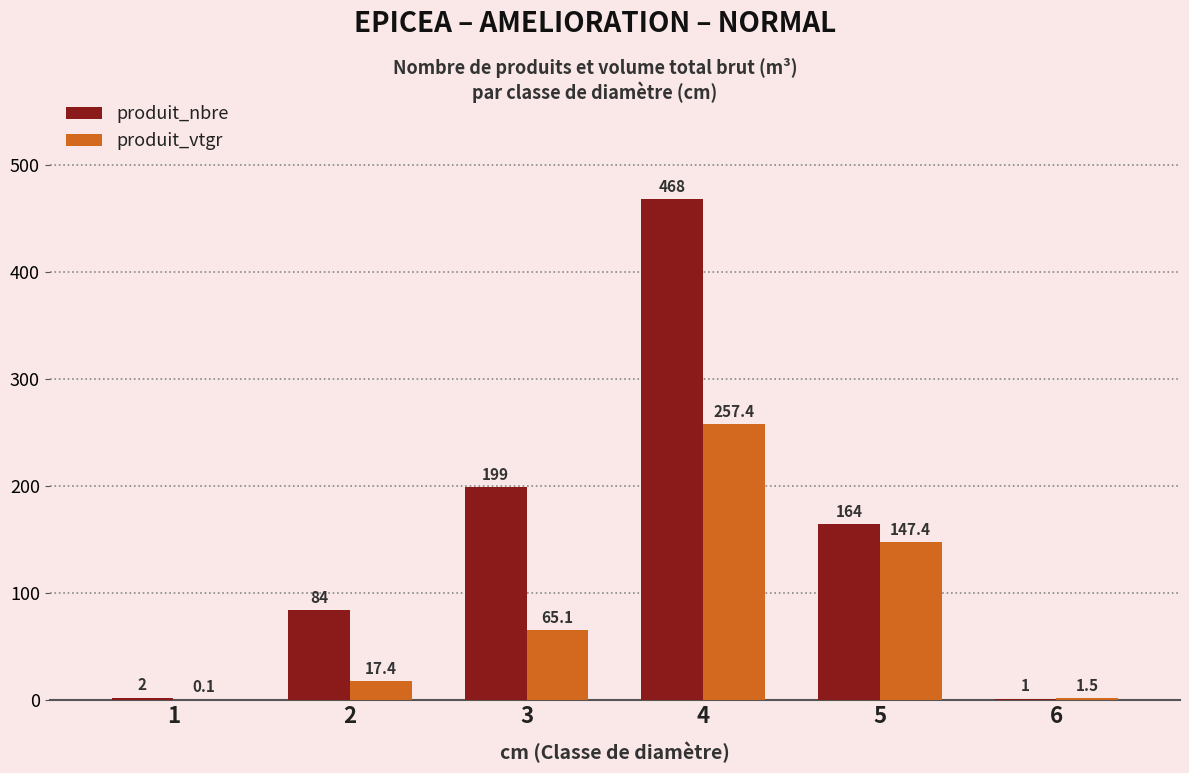

Is the value of produit_nbre at 2 greater than the value of produit_vtgr at 1?

Yes